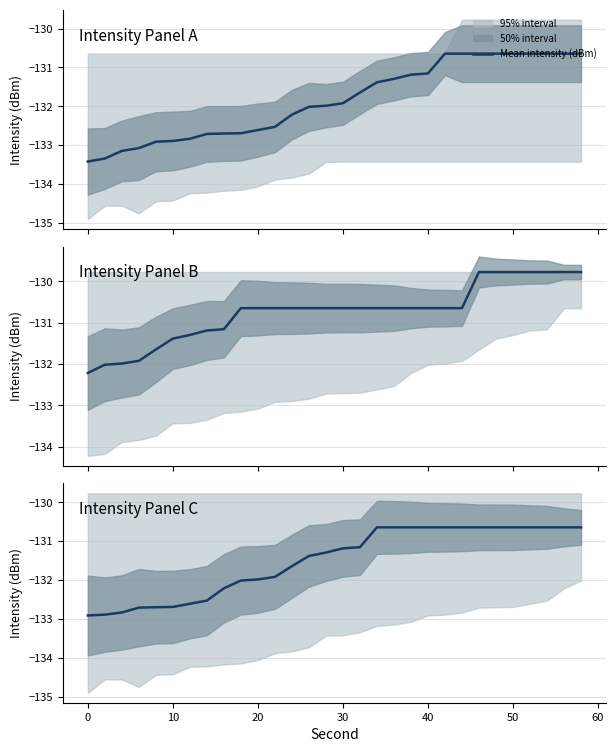

Does the chart have visible grid lines?

Yes